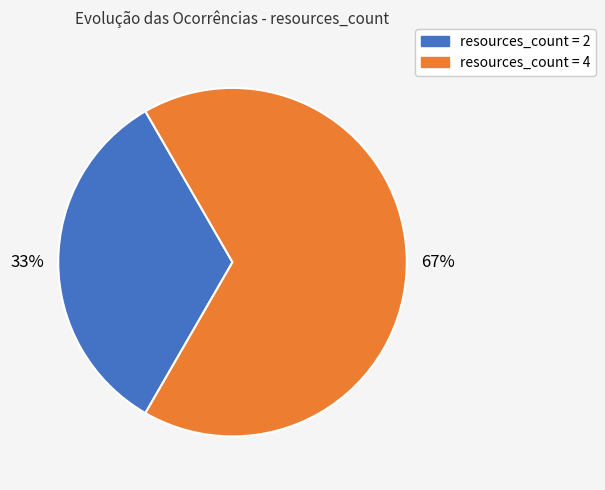

Is it true that resources_count = 4 is 67% of the pie?

True